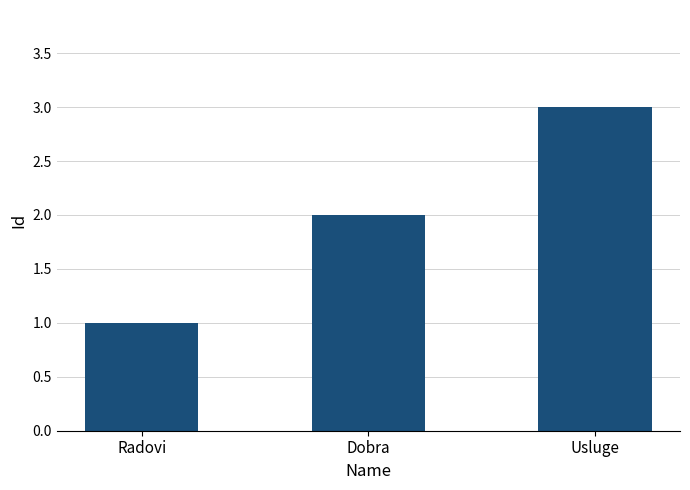

What is the label of the 3rd bar from the left?

Usluge